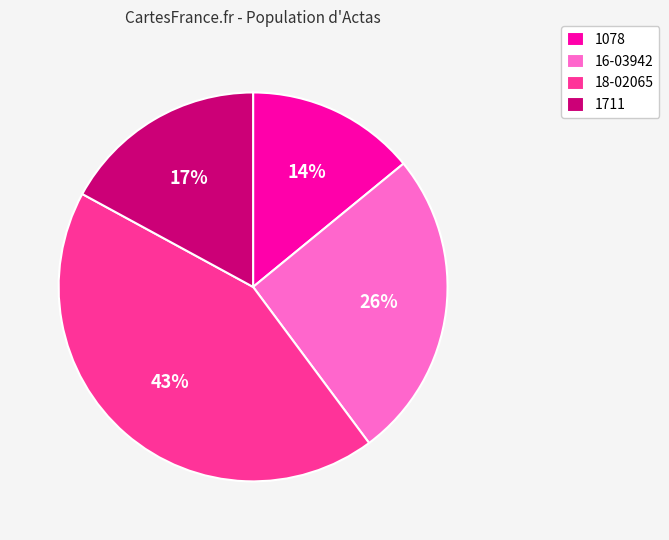

Combined, do 1711 and 16-03942 account for over 50%?

No